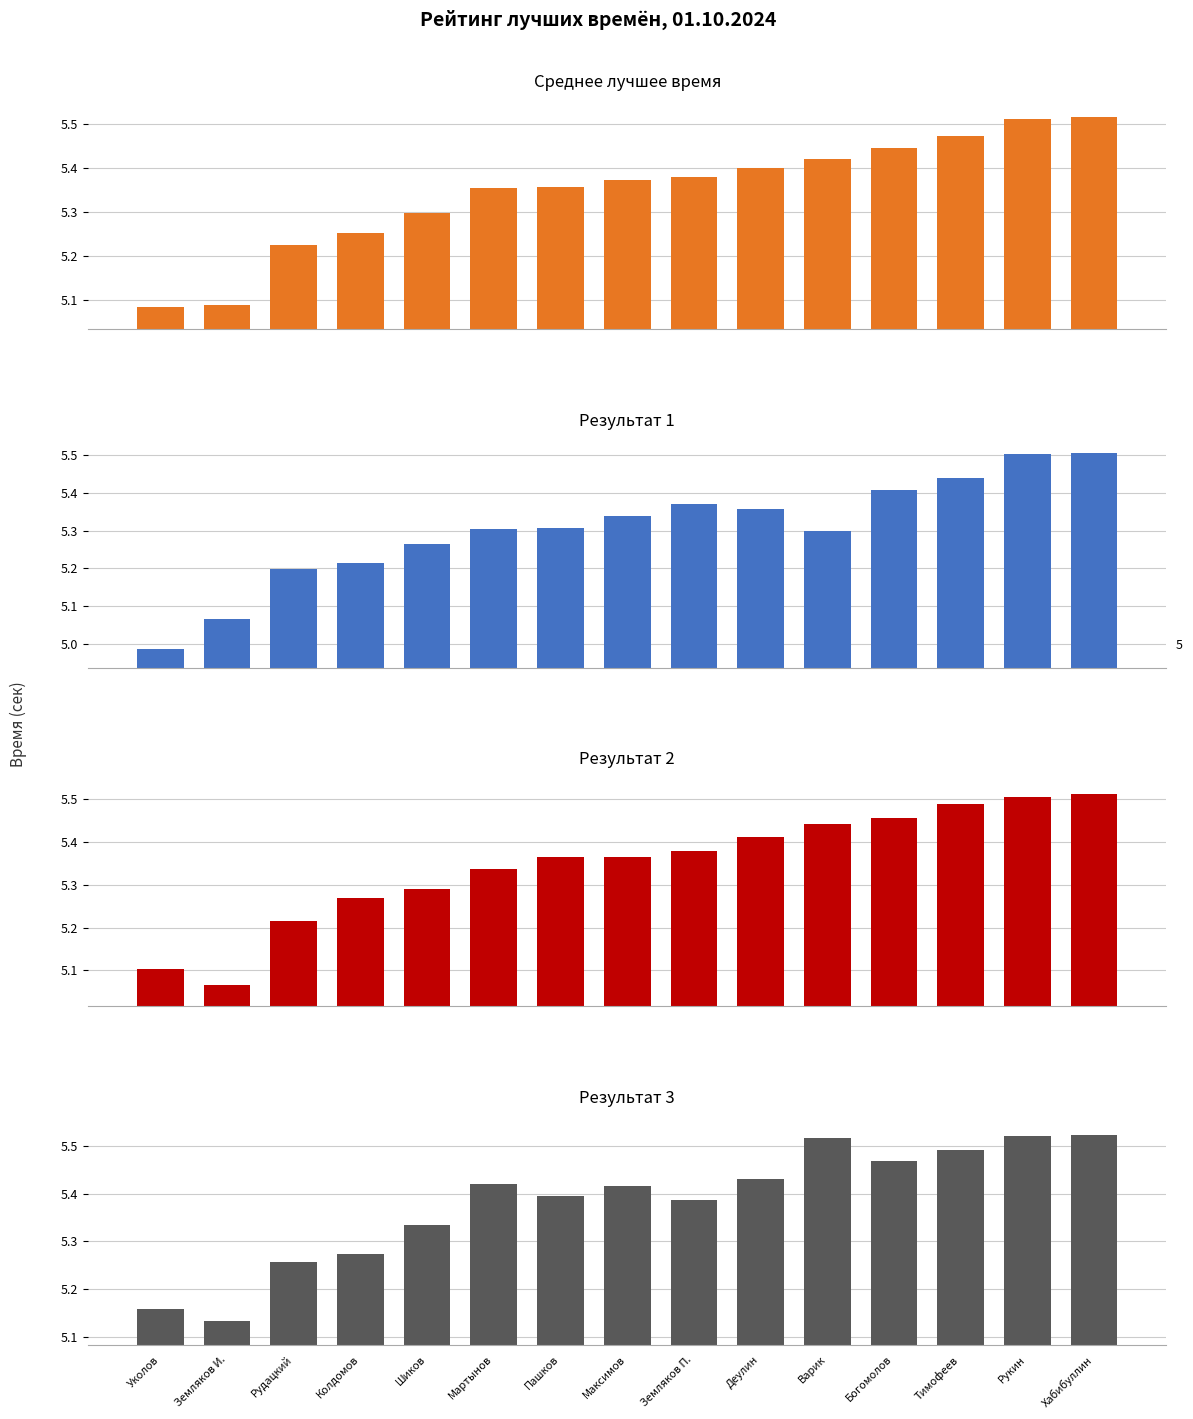

How many bars are there in each group?

4